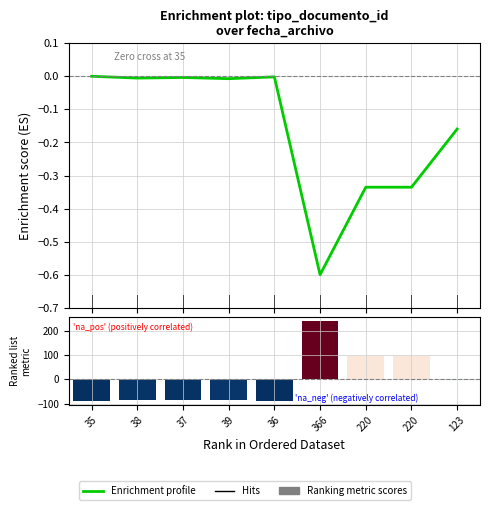

What is the smallest value displayed?

-0.6